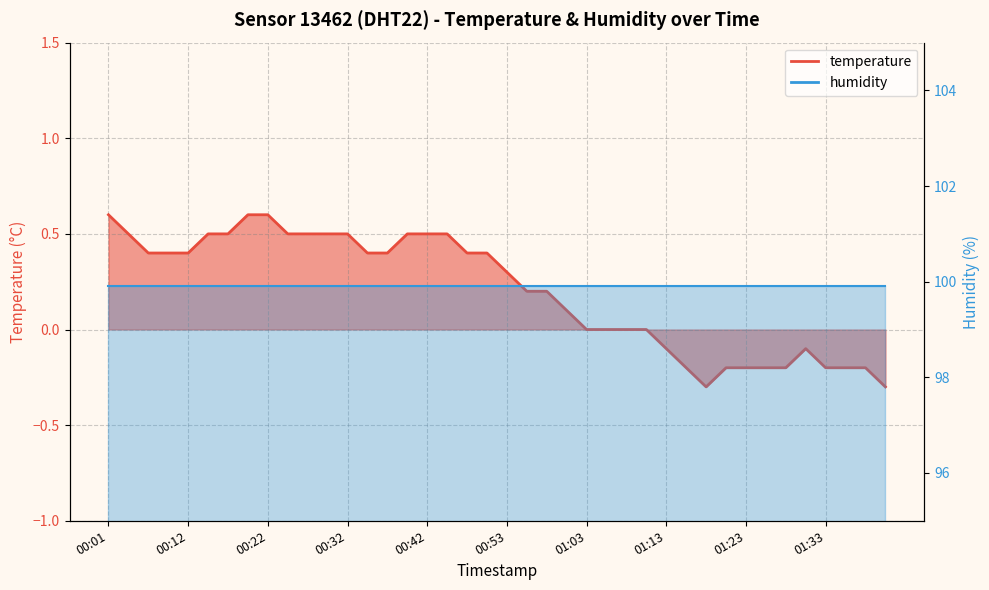

What is the smallest value displayed?

-0.3